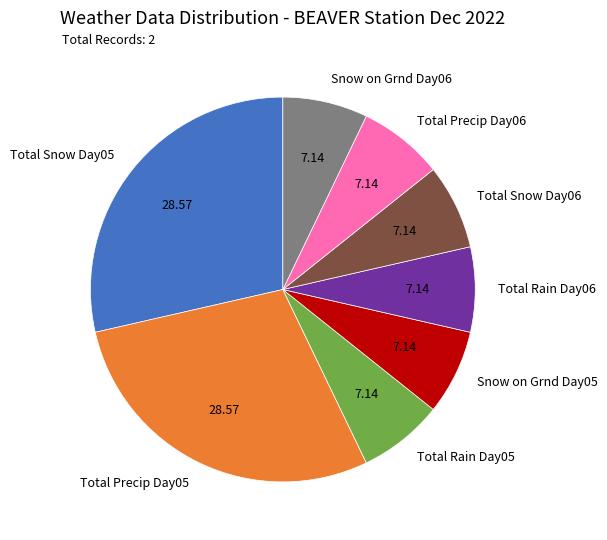

Which has a higher value, Total Snow Day05 or Total Rain Day05?

Total Snow Day05